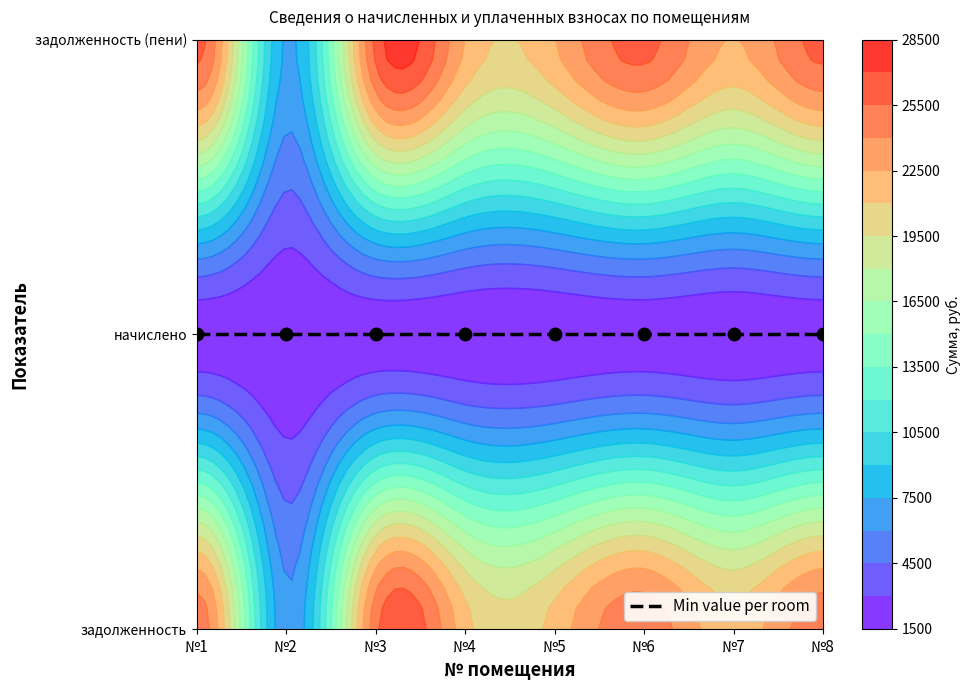

Reading right to left, transcribe all the data shown in this chart.

задолженность: 7=25009.4	6=21576.7	5=25009.4	4=21576.7	3=21576.7	2=25009.4	1=6389.8	0=25009.4
начислено: 7=1989.0	6=1716.0	5=1989.0	4=1716.0	3=1716.0	2=1989.0	1=1758.9	0=1989.0
задолженность (пени): 7=26003.9	6=22434.7	5=26003.9	4=22434.7	3=22434.7	2=26003.9	1=7269.3	0=26003.9